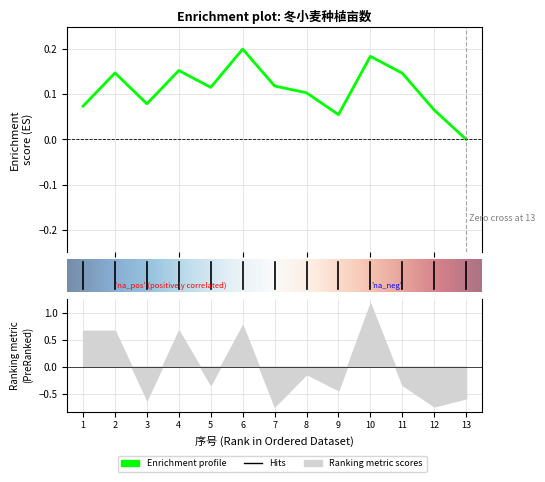

What is the difference between the maximum and minimum values?

1.9